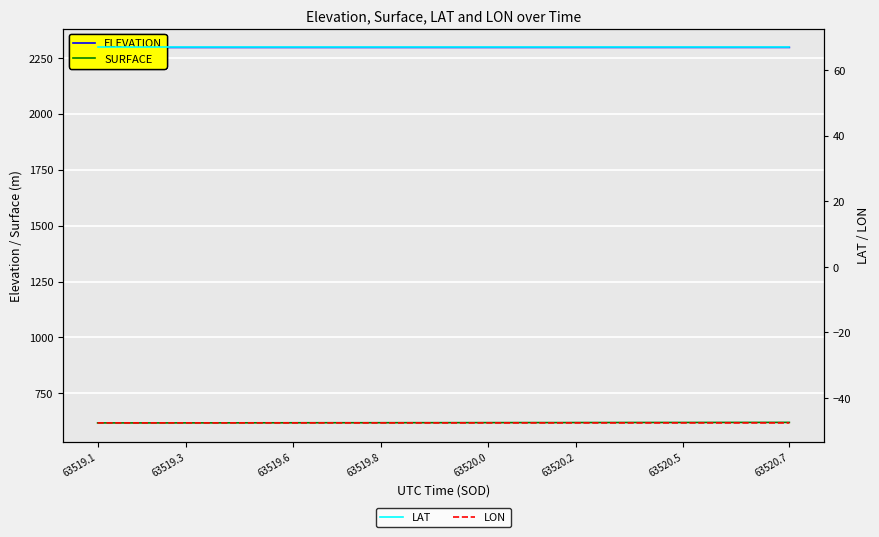

True or false: ELEVATION has more than 1 points higher than both neighbors.

False